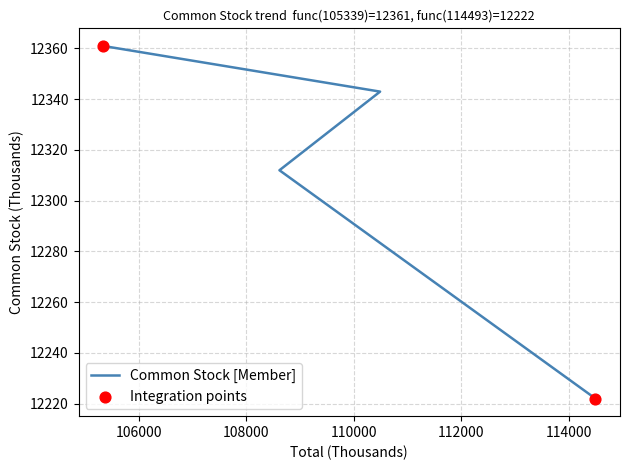

What is the ratio of the value at 114493 to the value at 105339?

1.0